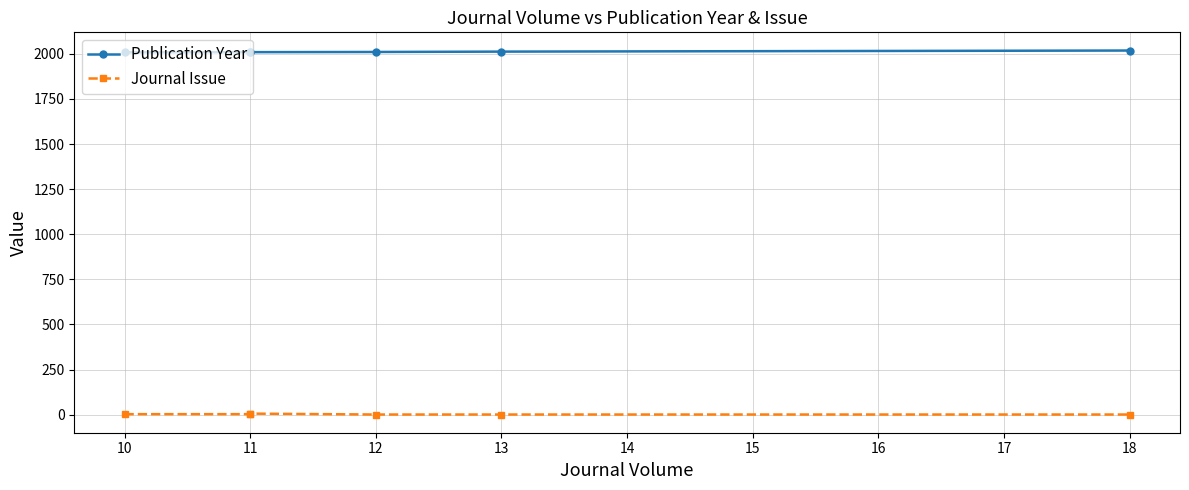

What is the maximum value for Journal Issue?

6